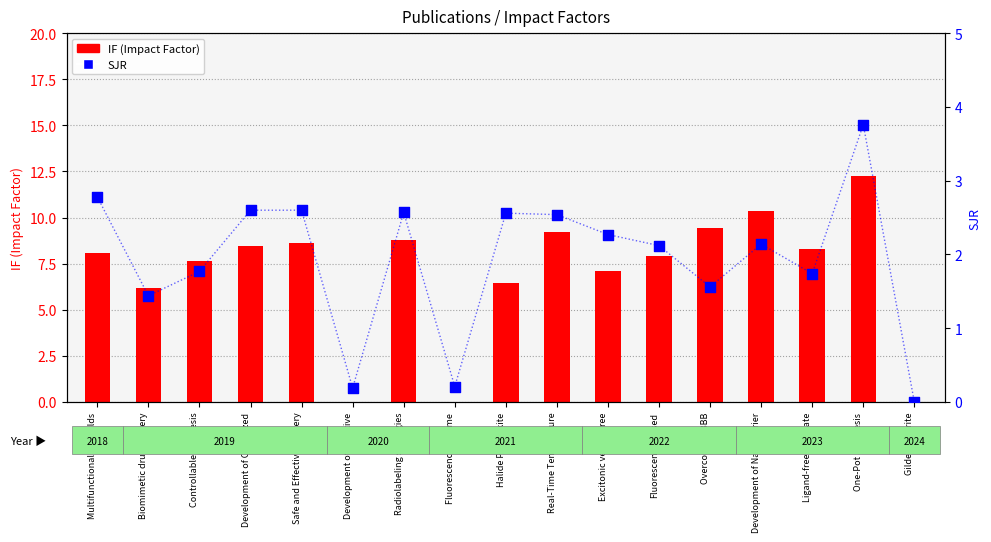

Which series has the largest total across all categories?

IF (Impact Factor)